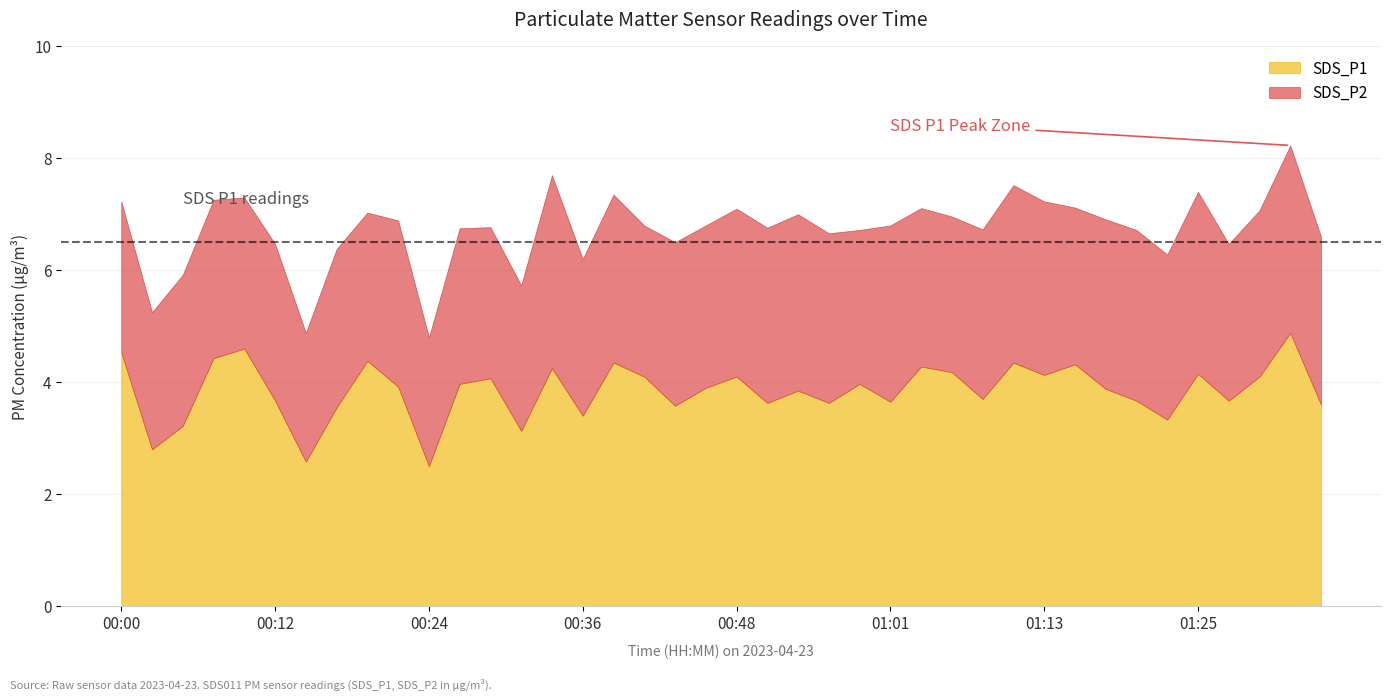

Rank the series at 00:27 from highest to lowest value.

SDS_P1, SDS_P2